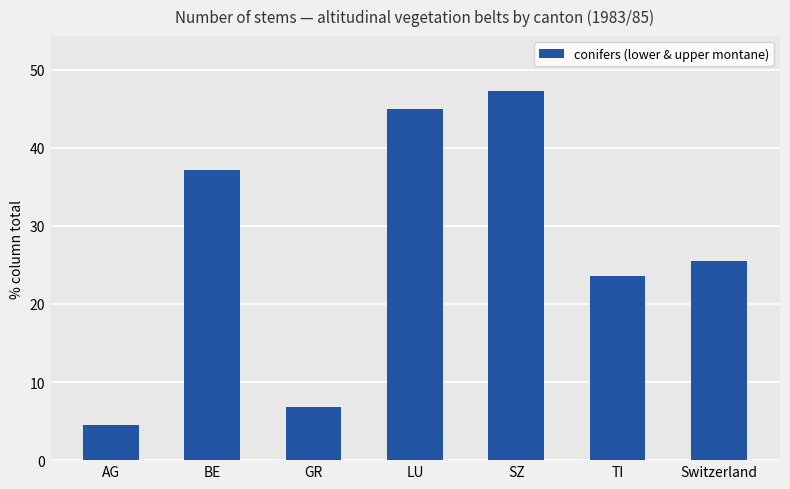

What is the change in value from GR to LU?

+38.1